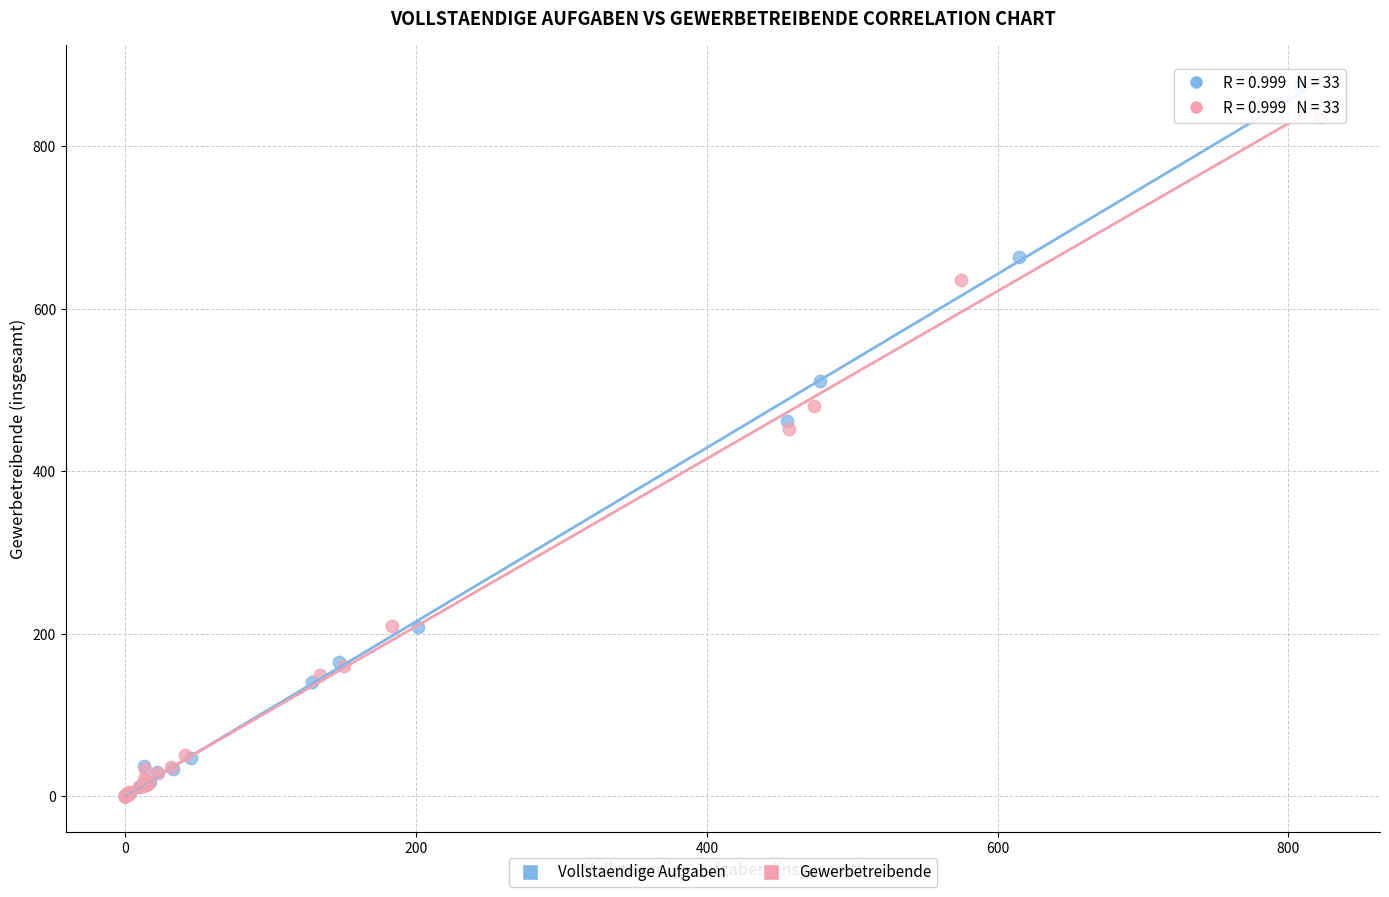

Which series has the widest spread of Y values?

Vollstaendige Aufgaben